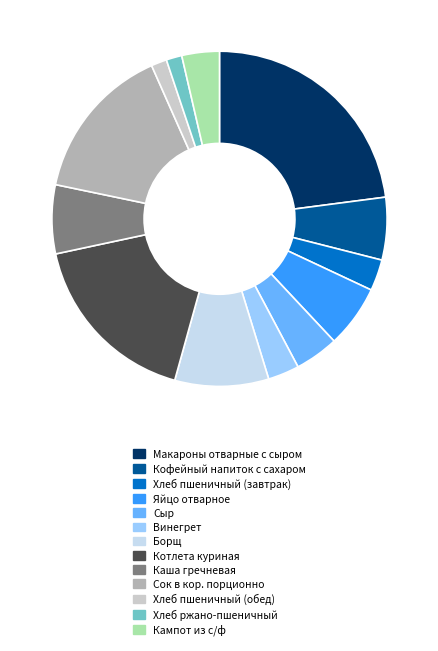

The Хлеб пшеничный (обед) slice represents 2% of the pie. True or false?

True